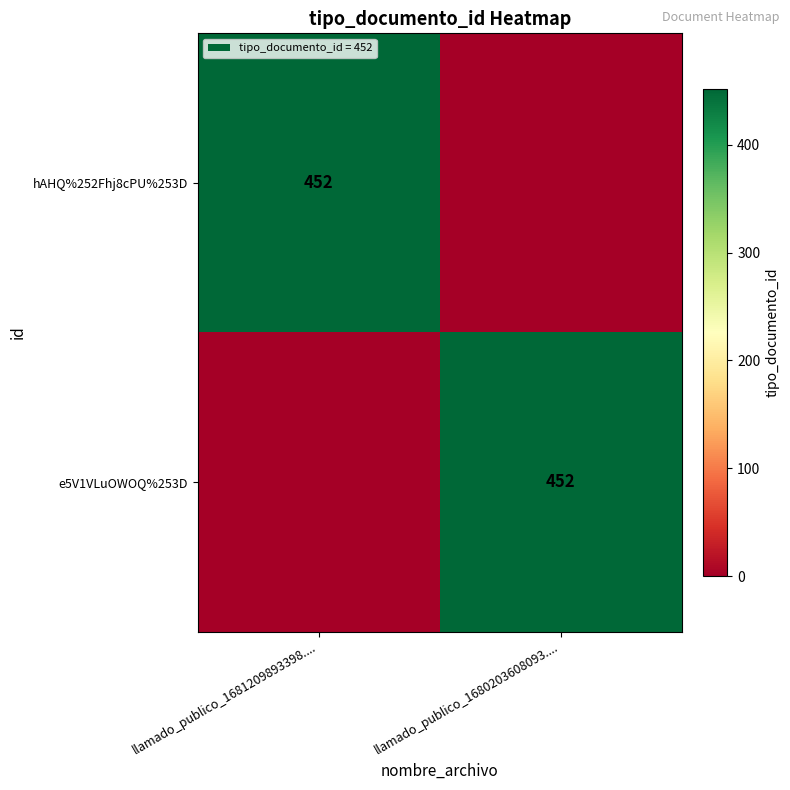

Is it true that e5V1VLuOWOQ%253D equals 452 at llamado_publico_1680203608093....?

True